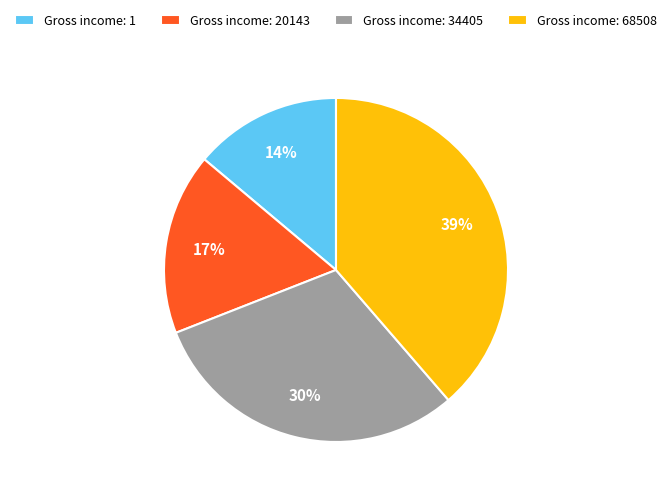

The Gross income: 68508 slice represents 39% of the pie. True or false?

True